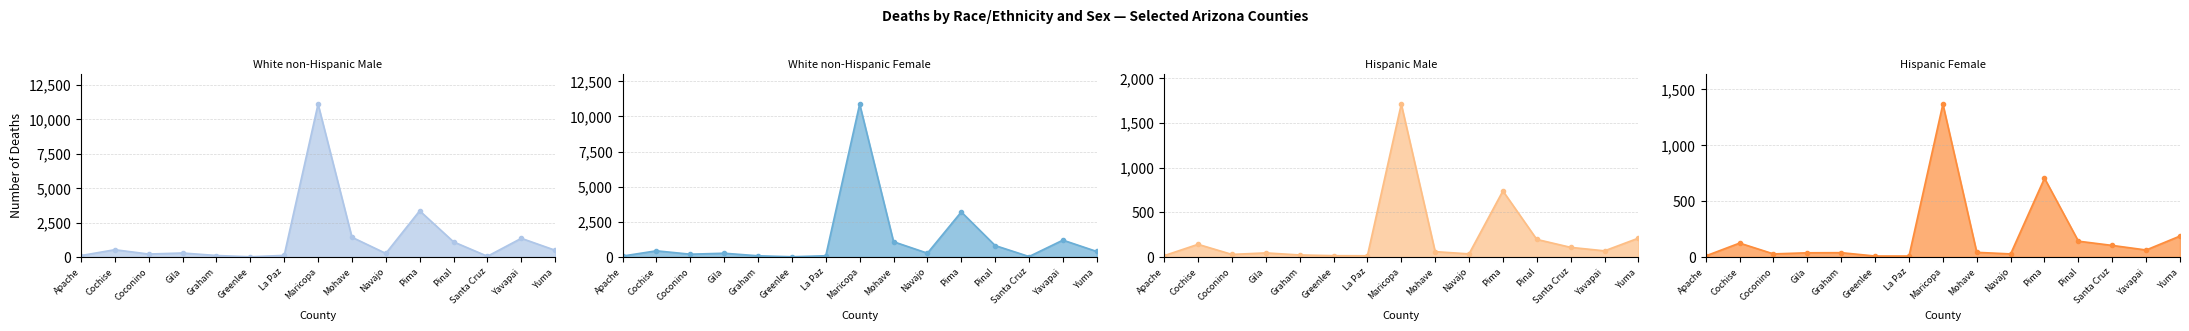

What are all the series names shown in the legend?

White non-Hispanic Male line, White non-Hispanic Female line, Hispanic Male line, Hispanic Female line